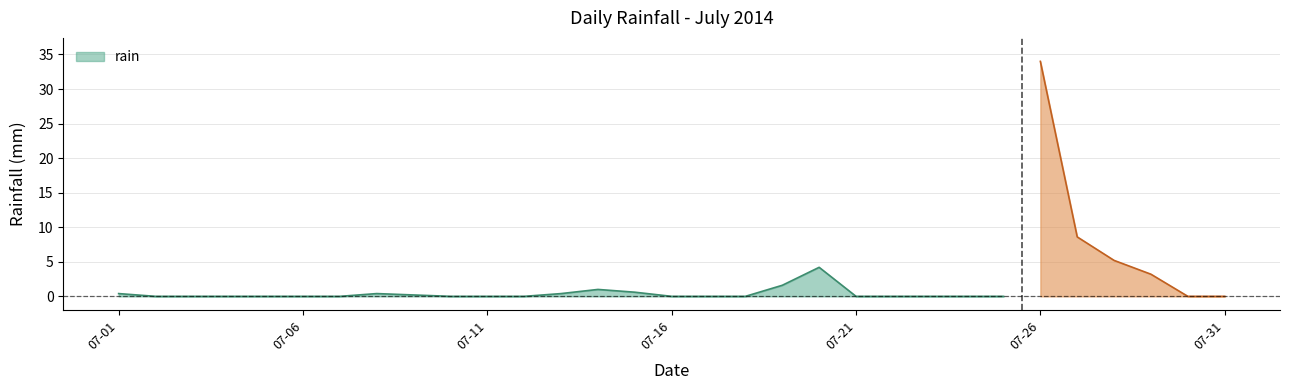

Is it true that the value at 2014-07-16 is -10.5?

False